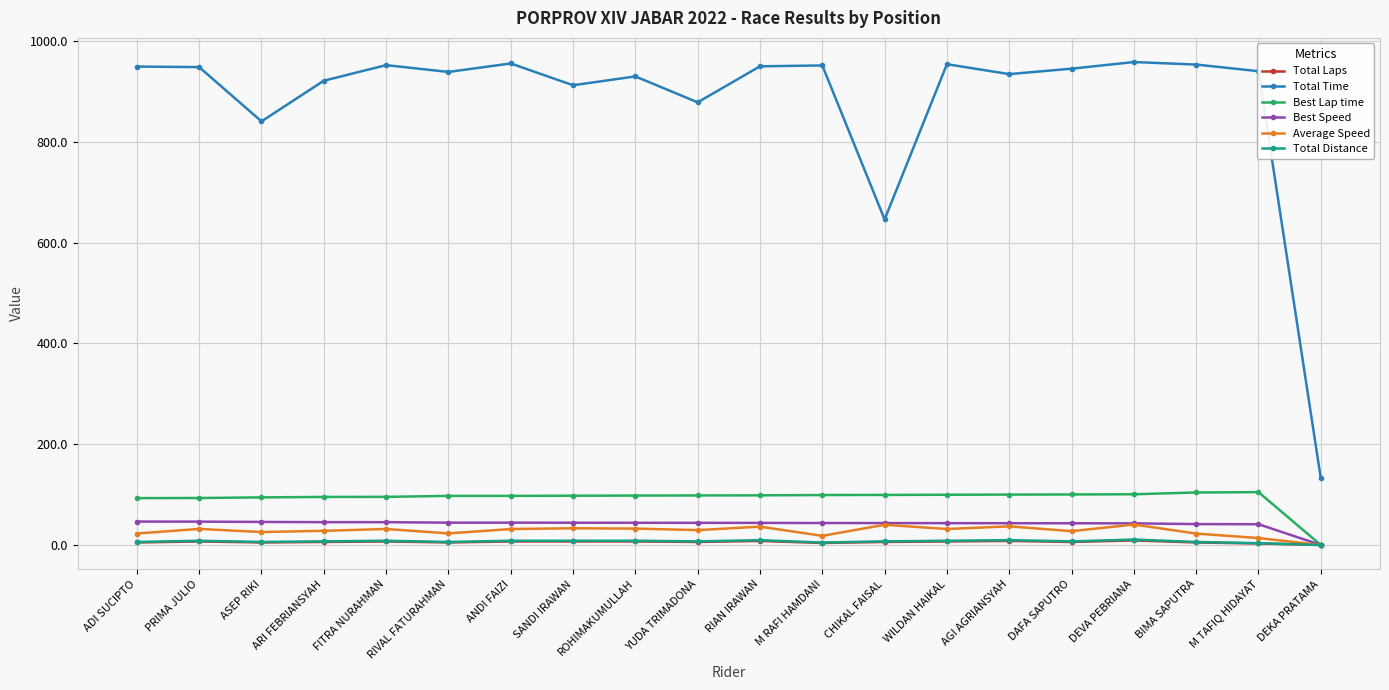

What is the sum of the Best Lap time values at CHIKAL FAISAL and DEVA PEBRIANA?

200.0